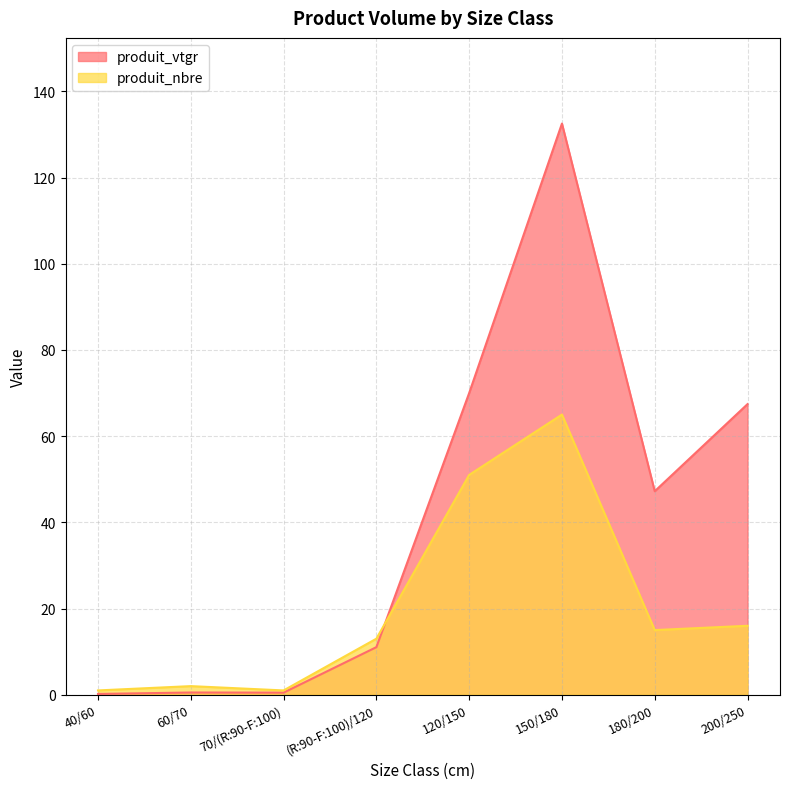

How many values in the produit_nbre series exceed 15?

3